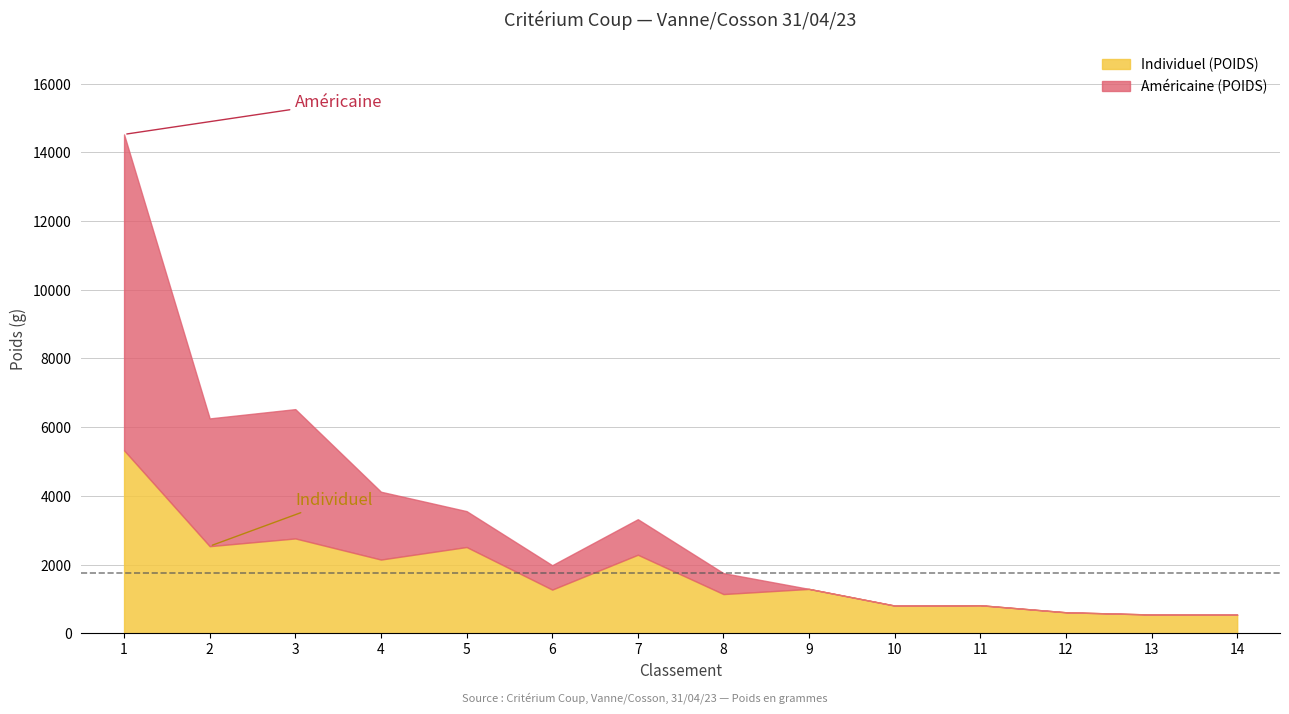

At how many categories does at least one series exceed 2388?

4